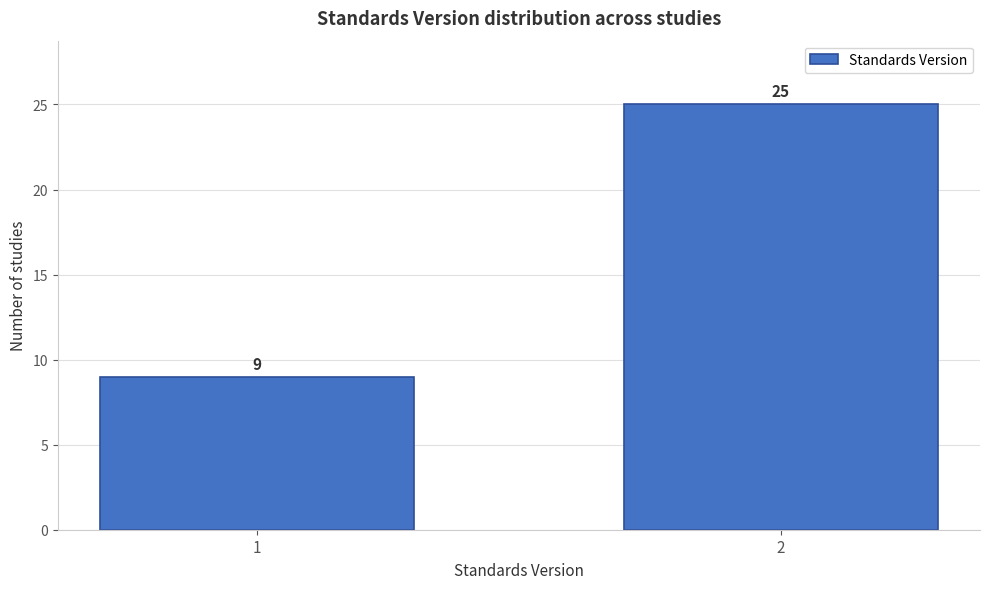

Reading left to right, transcribe all the data shown in this chart.

1=9	2=25